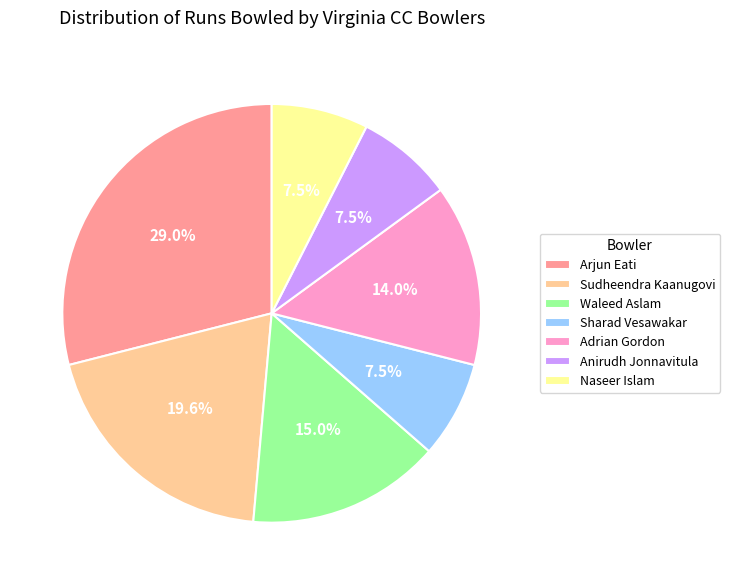

To the nearest percent, what is the average slice percentage?

14%